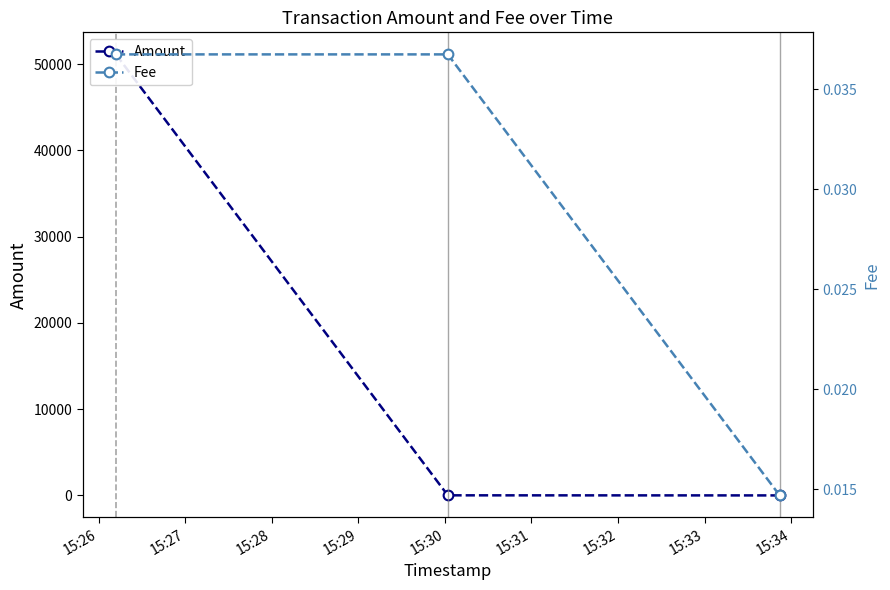

Where is Amount nearest to the value 25564?

15:27